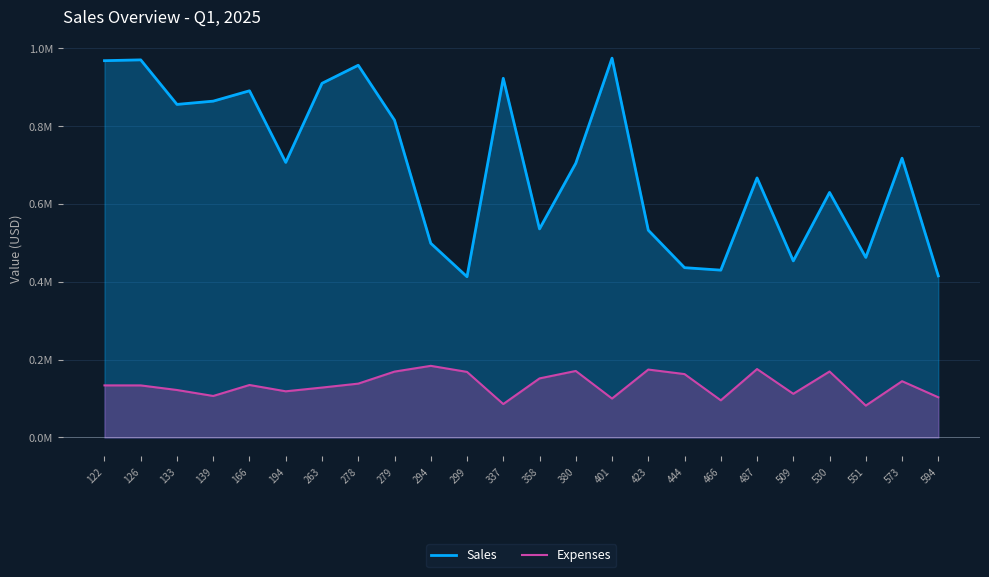

At 294, list the series in order from largest to smallest.

Sales, Expenses